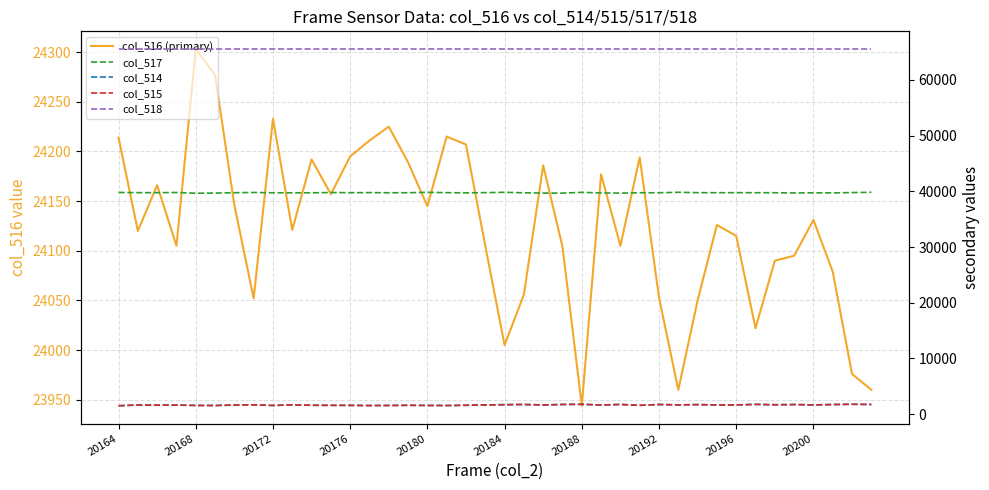

What is the value of the col_515 point at the 19th from the left?

1593